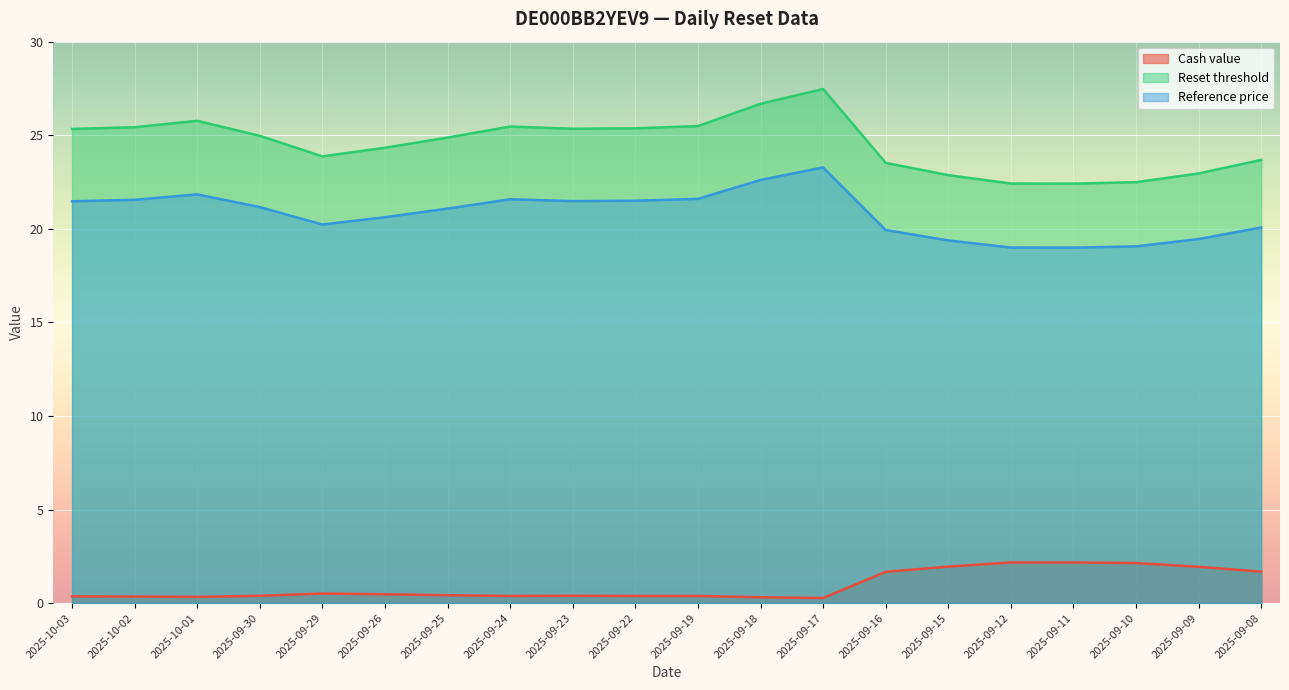

Is it true that Reference price equals 12.5 at 2025-10-01?

False